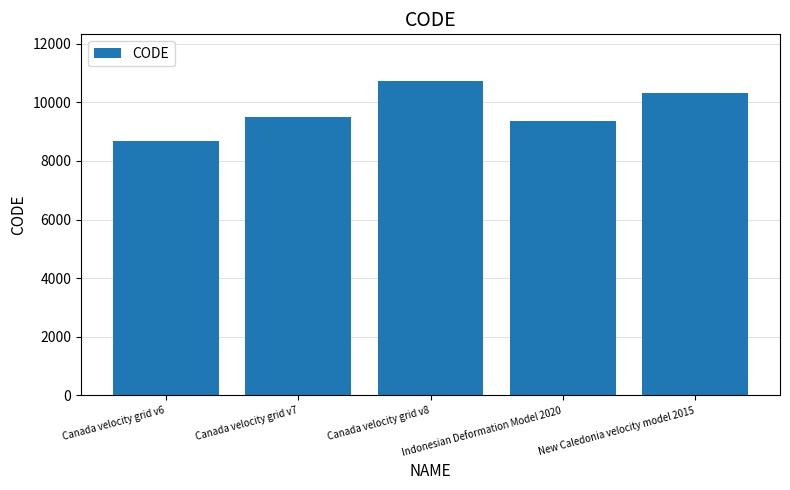

What is the minimum value shown in the chart?

8676